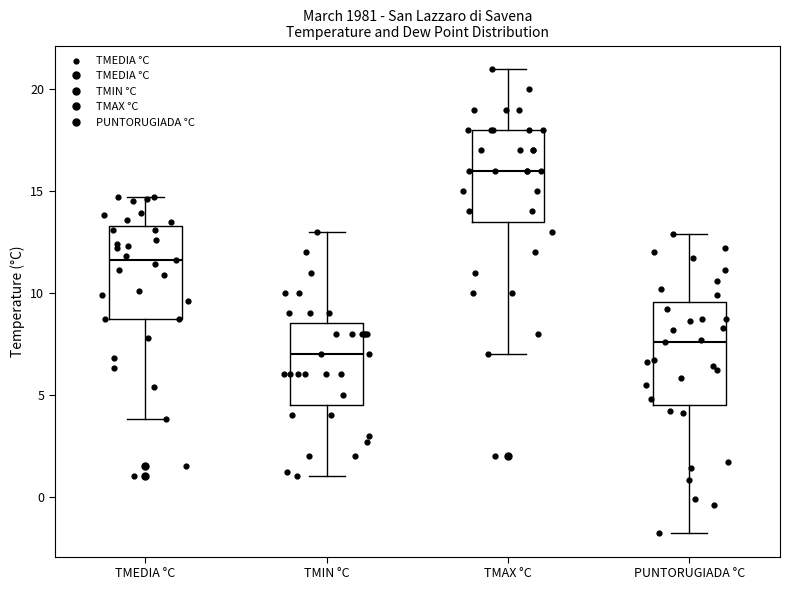

Reading left to right, read every box against the y-axis: the position of its median line, the range the box covers, and the ends of its whiskers. The values are not printed on the chart, so give them approximately, as read against the axis.

TMEDIA °C: median 11.5, box 8.5 to 13.5, whiskers 4.0 to 14.5
TMIN °C: median 7.0, box 4.5 to 8.5, whiskers 1.0 to 13.0
TMAX °C: median 16.0, box 13.5 to 18.0, whiskers 7.0 to 21.0
PUNTORUGIADA °C: median 7.5, box 4.5 to 9.5, whiskers -2.0 to 13.0